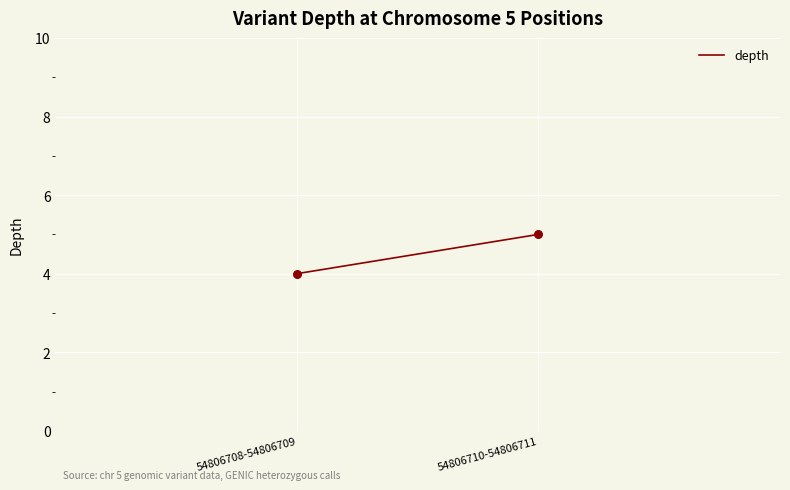

What is the average X value?

54806709